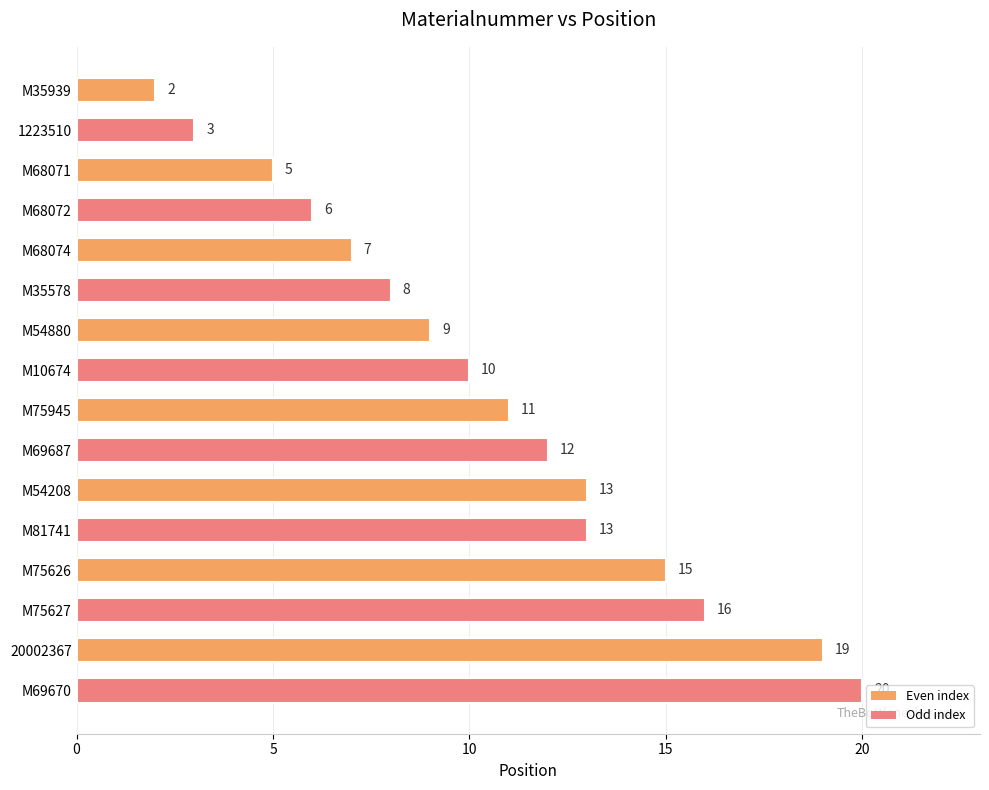

What is the minimum value shown in the chart?

2